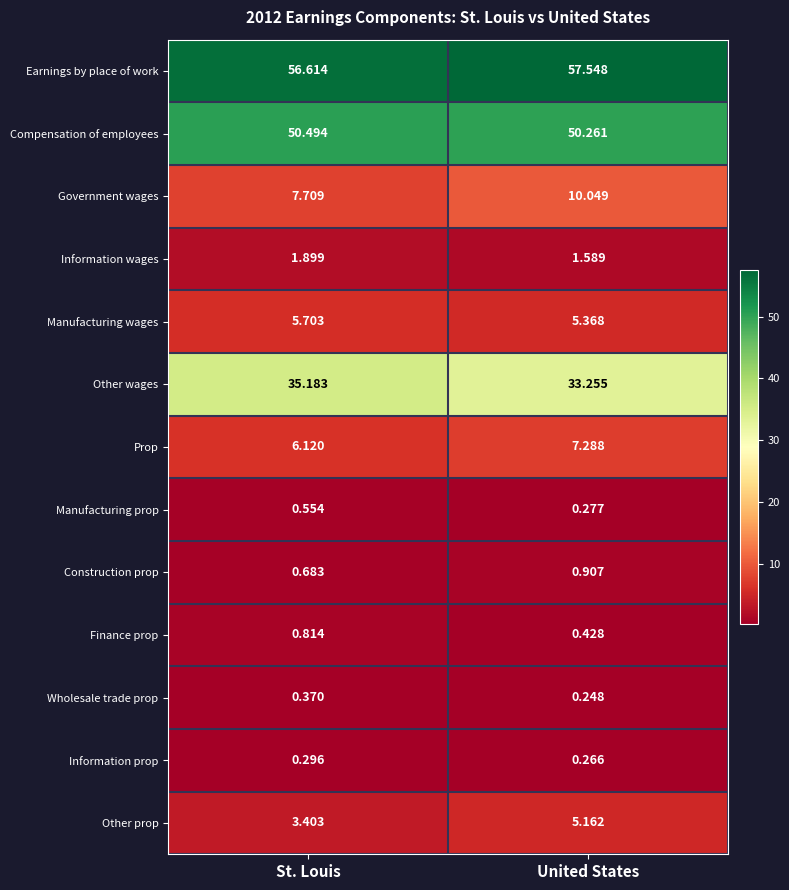

At which label does Prop first exceed 7?

United States